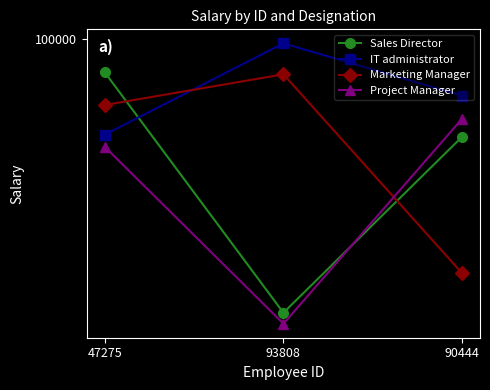

What position from the right is 93808?

2